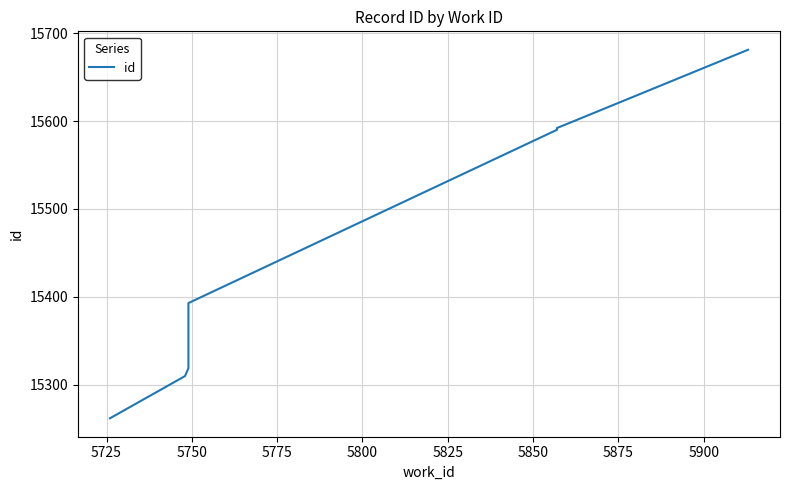

Reading left to right, list all the values displayed in this chart.

15262	15310	15319	15320	15324	15393	15590	15591	15592	15681